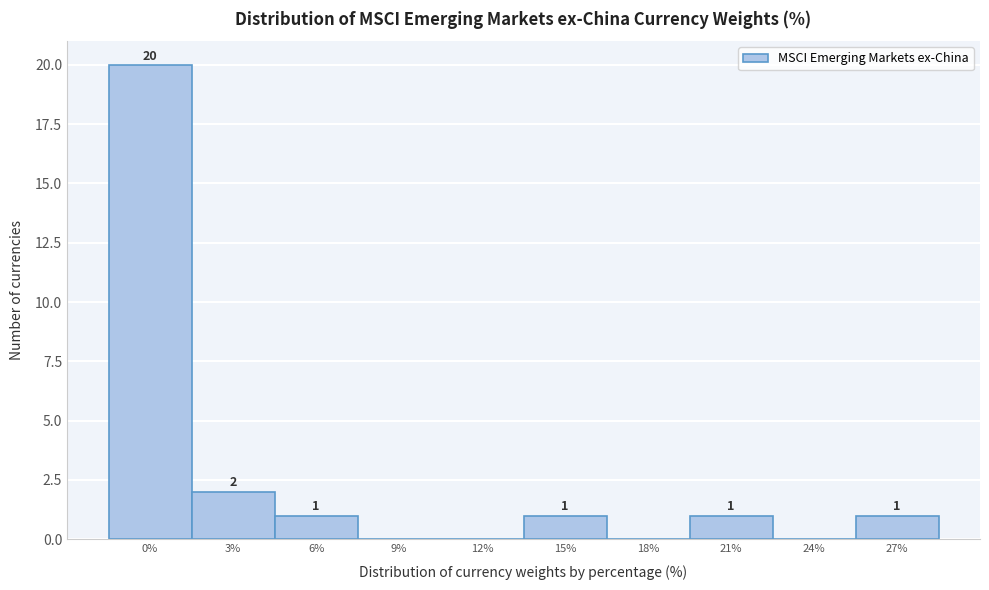

Reading left to right, list all the values displayed in this chart.

0%=20	3%=2	6%=1	9%=0	12%=0	15%=1	18%=0	21%=1	24%=0	27%=1